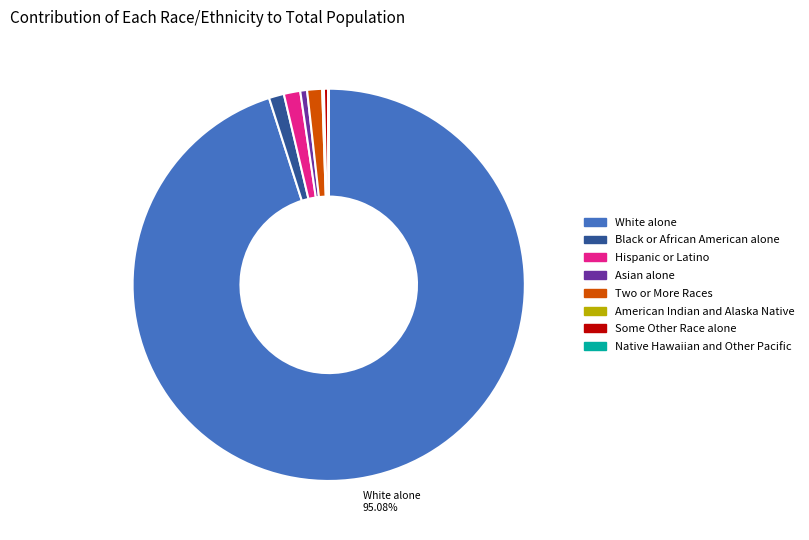

Is there a majority slice in this chart?

Yes